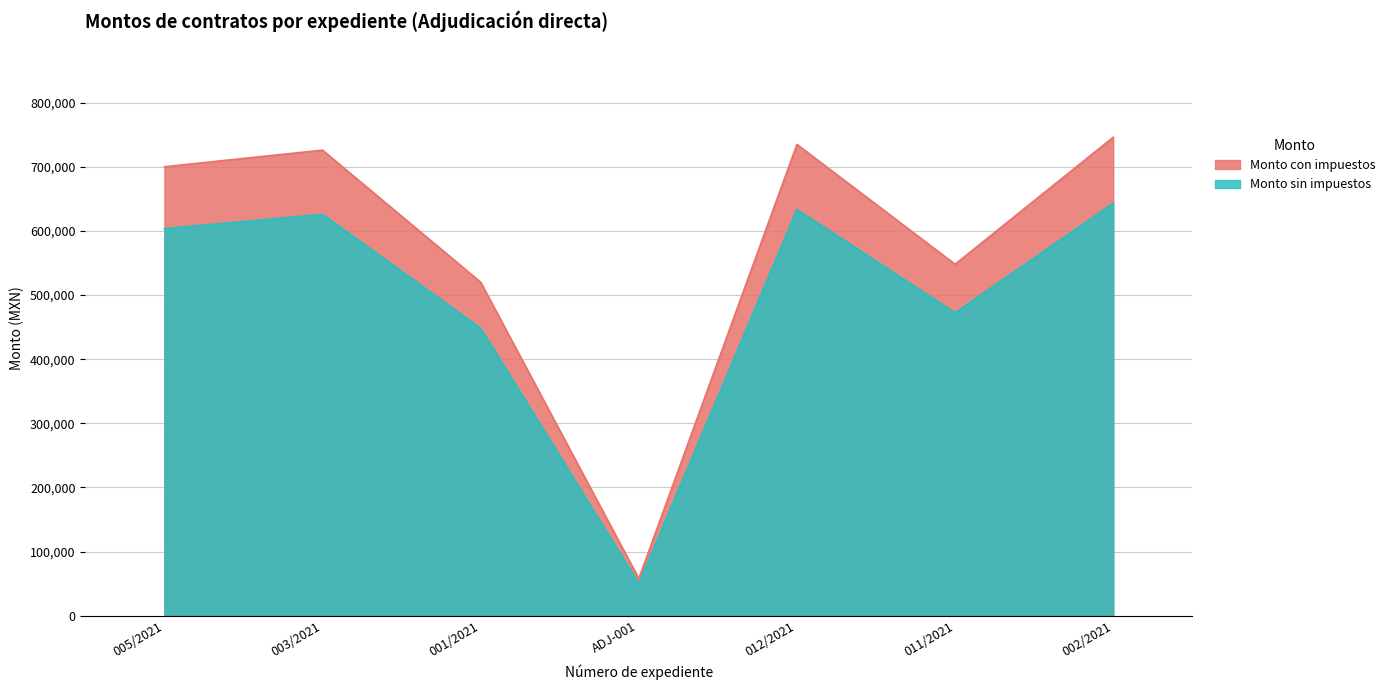

How many categories are shown in the chart?

7